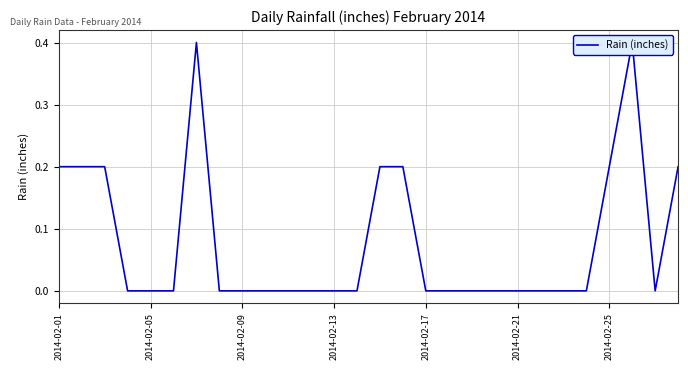

How many positive values are there?

9